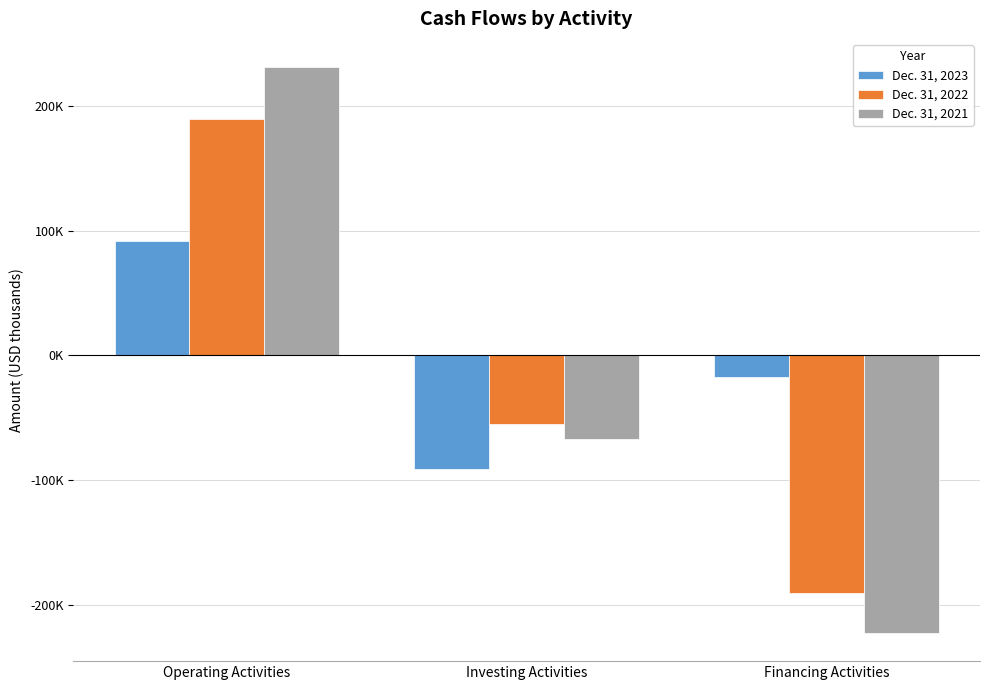

What value does the Dec. 31, 2021 series have at Investing Activities?

-67573